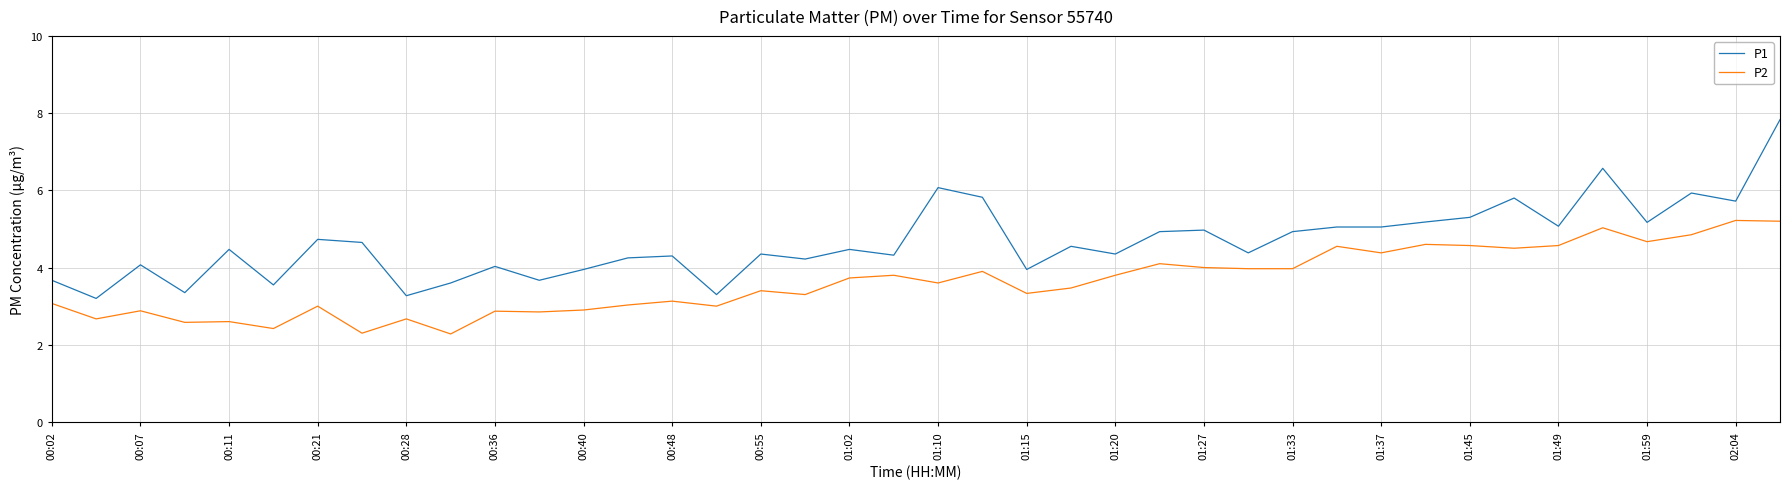

Which series has the largest range (max minus min)?

P1